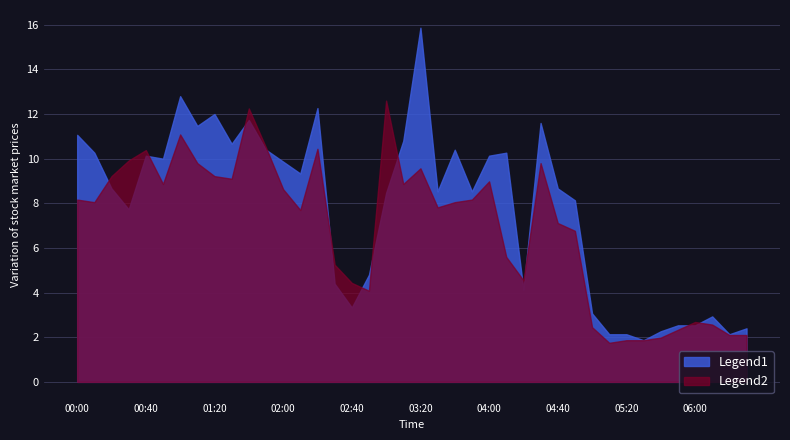

List the series in order of their peak value, highest first.

Legend1, Legend2